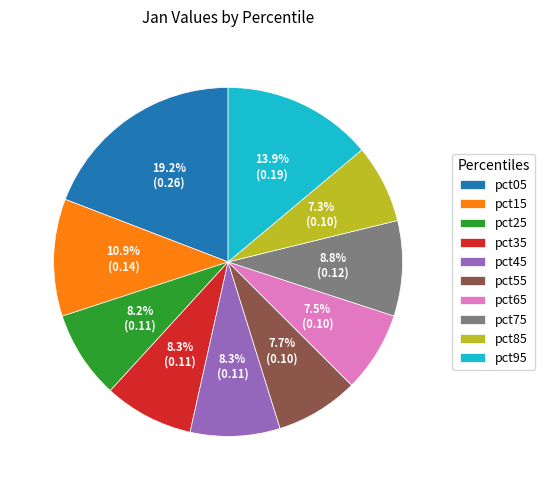

What is the largest slice in the pie chart?

pct05